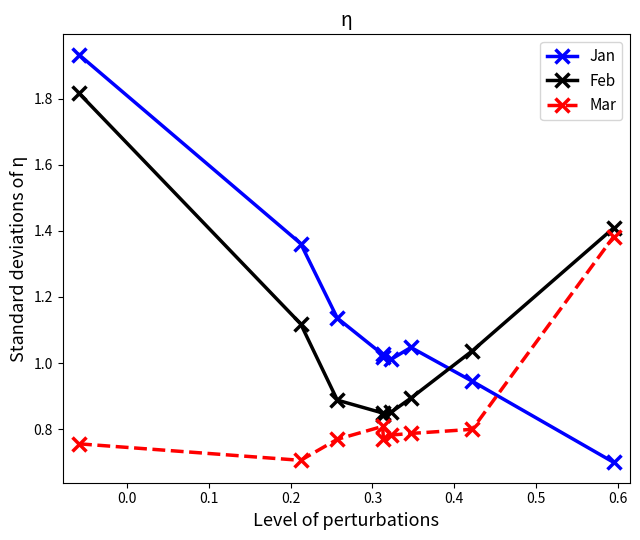

True or false: Jan has more than 0 points higher than both neighbors.

True